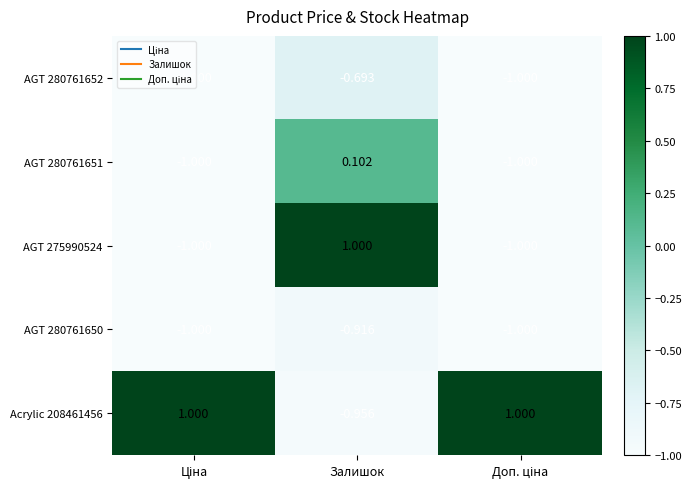

At which category is the sum across all series the highest?

Залишок